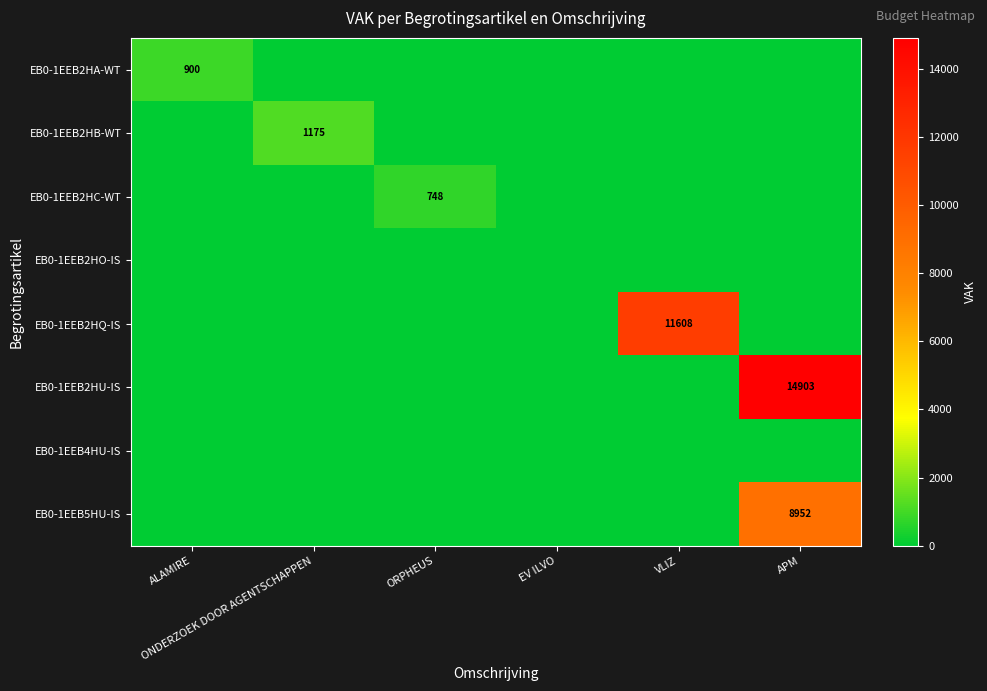

How many distinct data groups are displayed?

8